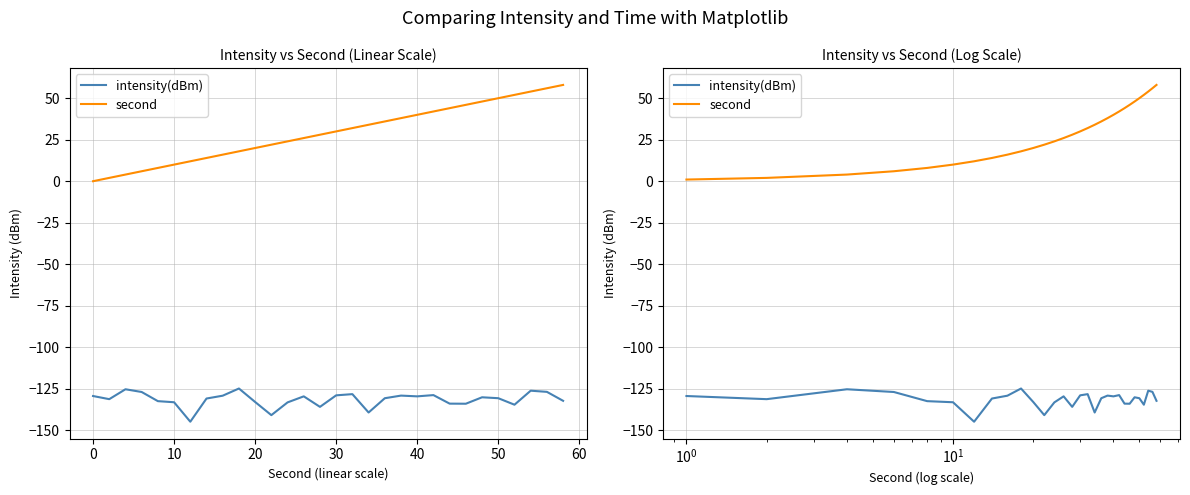

In intensity(dBm), how many points are lower than both neighbors (excluding endpoints)?

8